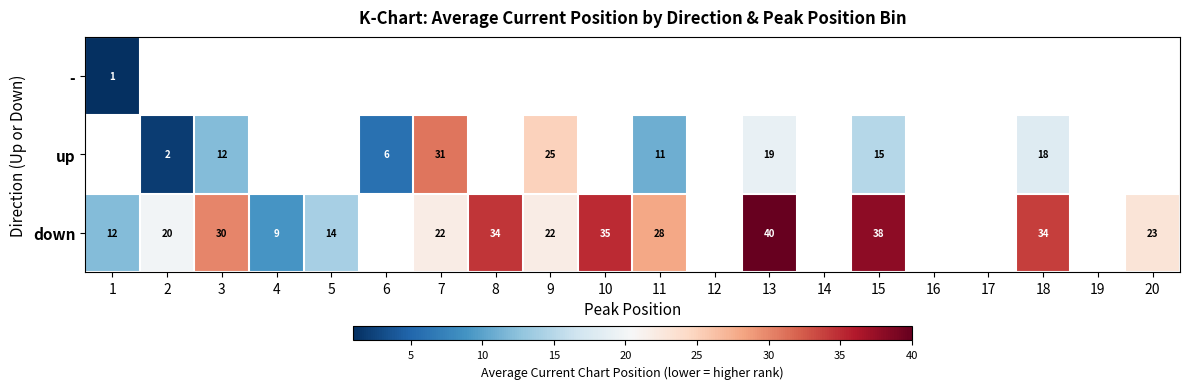

True or false: down has a value of 40 at 13.

True